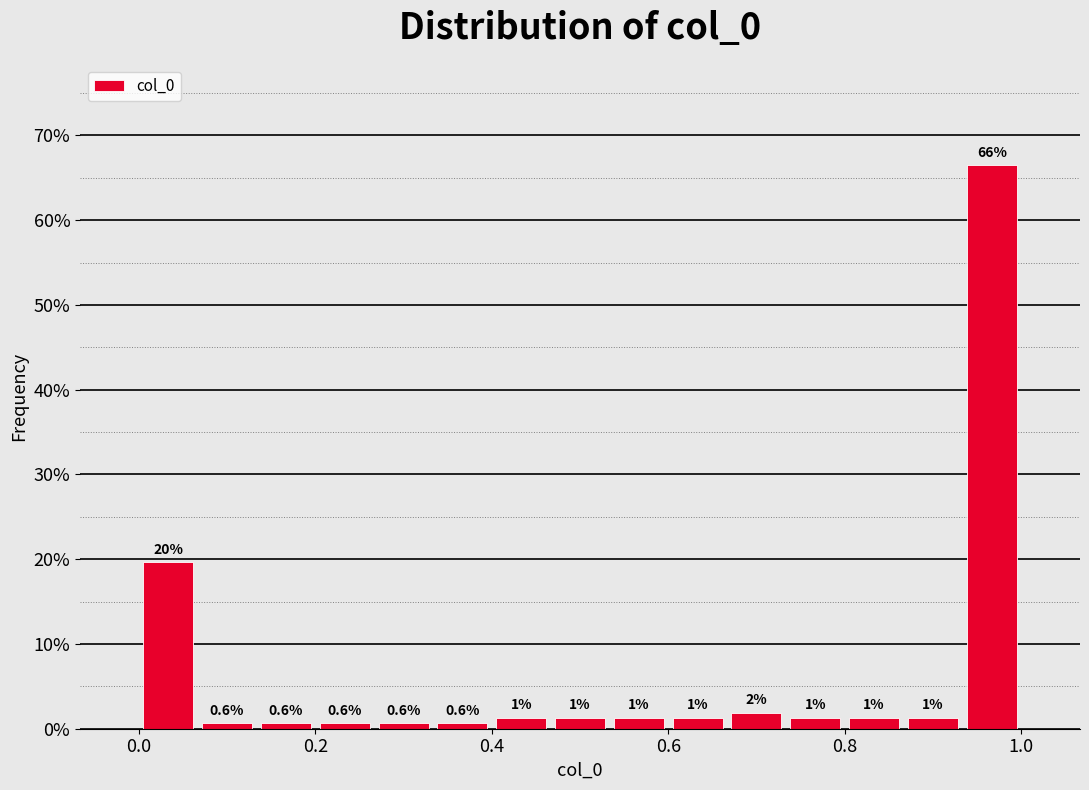

Read against the x-axis, roughly where is the centre of the tallest bar?

0.96